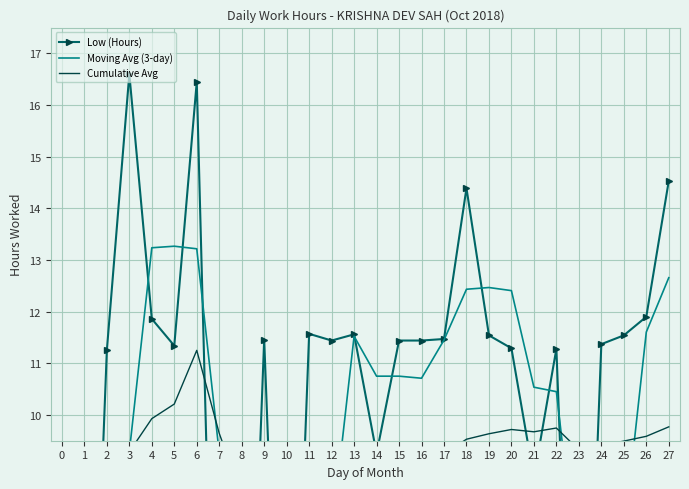

Reading left to right, transcribe all the data shown in this chart.

Low (Hours): 0.0	11.2	16.6	11.9	11.3	16.4	0.0	0.0	11.5	0.0	11.6	11.4	11.6	9.2	11.4	11.4	11.5	14.4	11.5	11.3	8.8	11.3	0.0	11.4	11.5	11.9	14.5
Moving Avg (3-day): 0.0	5.6	9.3	13.2	13.3	13.2	9.3	5.5	3.8	3.8	7.7	7.7	11.5	10.8	10.8	10.7	11.5	12.4	12.5	12.4	10.5	10.4	6.7	7.5	7.6	11.6	12.7
Cumulative Avg: 0.0	5.6	9.3	9.9	10.2	11.2	9.6	8.4	8.8	7.9	8.2	8.5	8.7	8.8	8.9	9.1	9.2	9.5	9.6	9.7	9.7	9.7	9.3	9.4	9.5	9.6	9.8